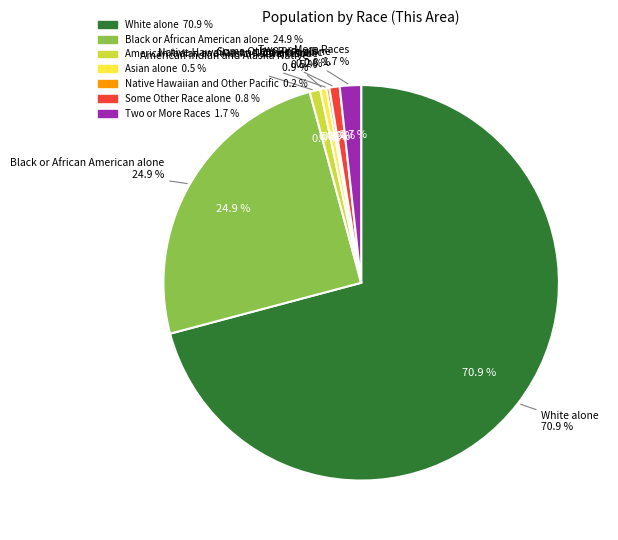

Rank the categories by value from highest to lowest.

White alone, Black or African American alone, Two or More Races, American Indian and Alaska Native, Some Other Race alone, Asian alone, Native Hawaiian and Other Pacific